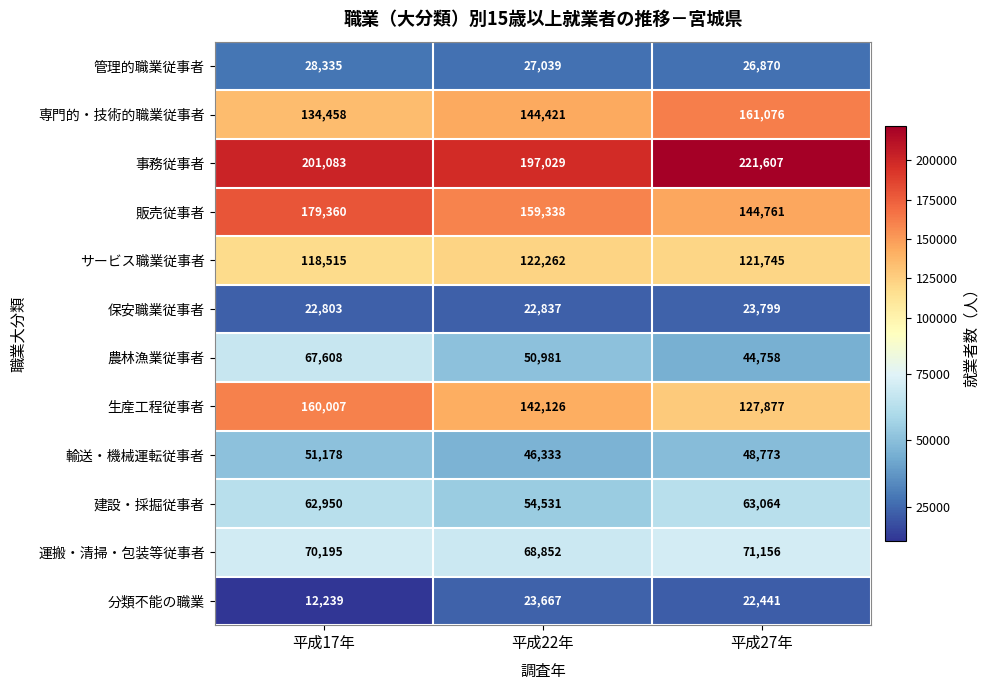

What is the difference between the highest and lowest values at 平成27年?

199166